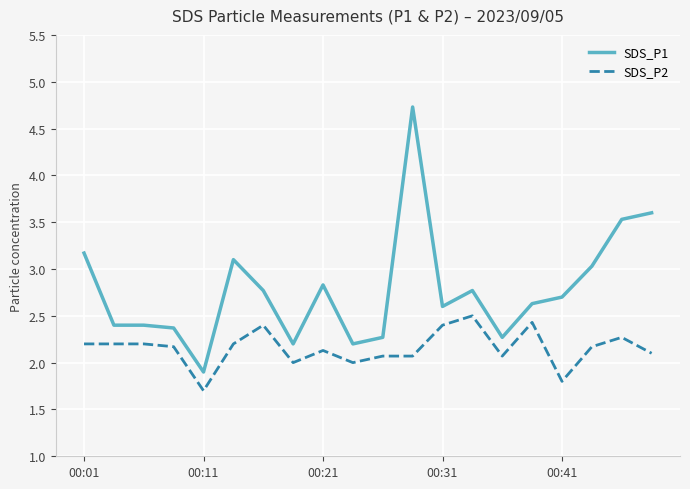

What is the lowest value of the SDS_P1 series?

1.9